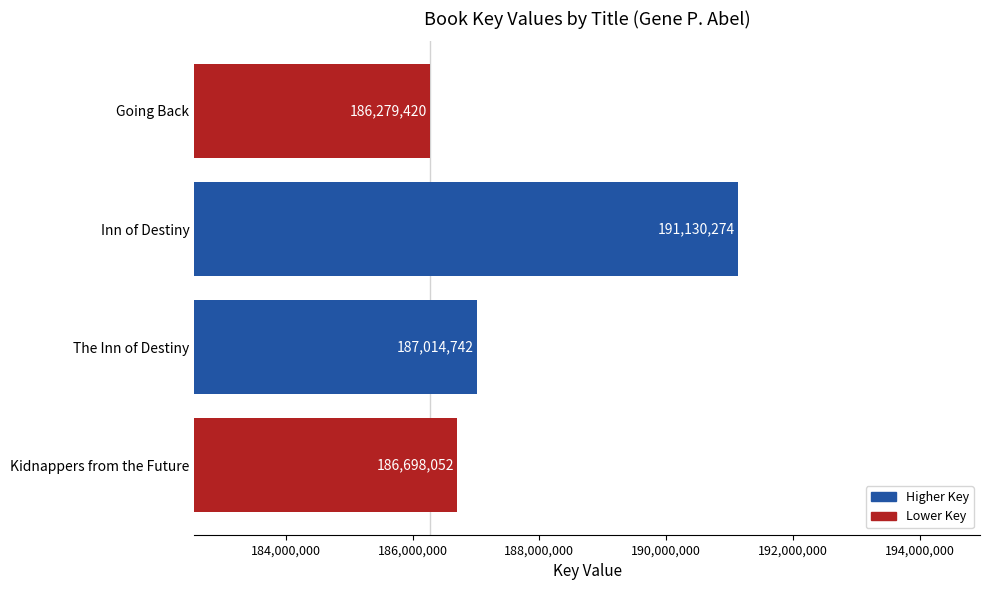

Where is the data nearest to the value 188704847?

The Inn of Destiny